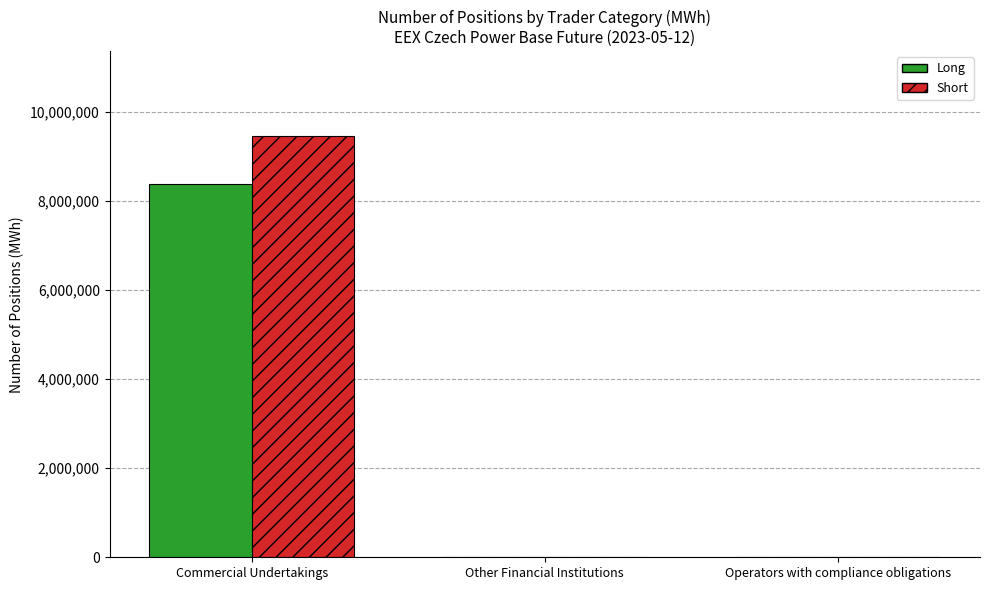

What is the highest value of the Long series?

8375318